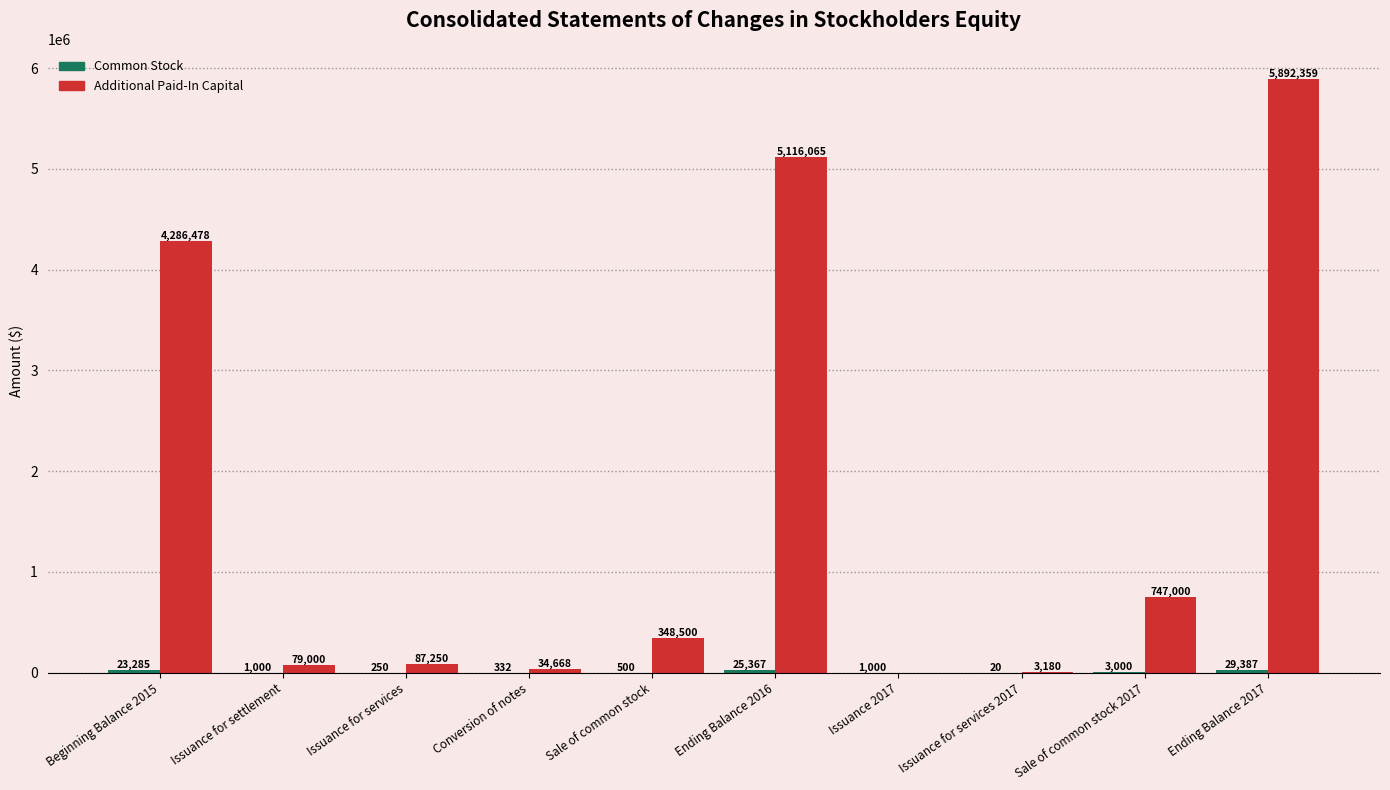

At which category is the sum across all series the highest?

Ending Balance 2017